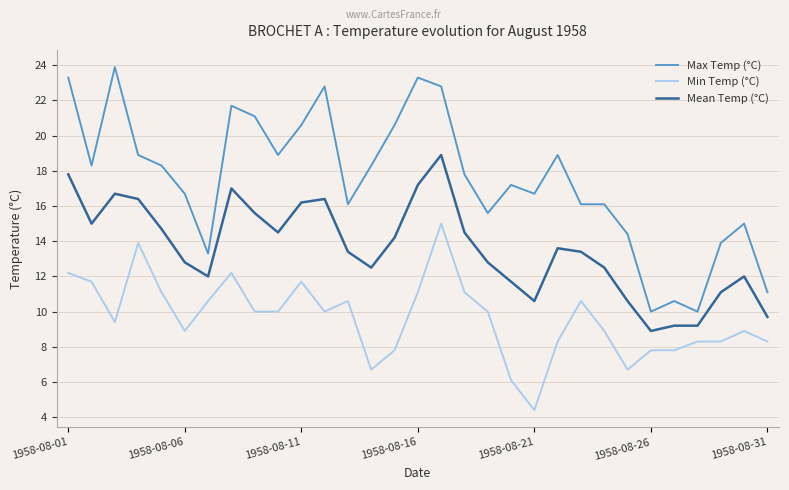

Which series has the largest total across all categories?

Max Temp (°C)